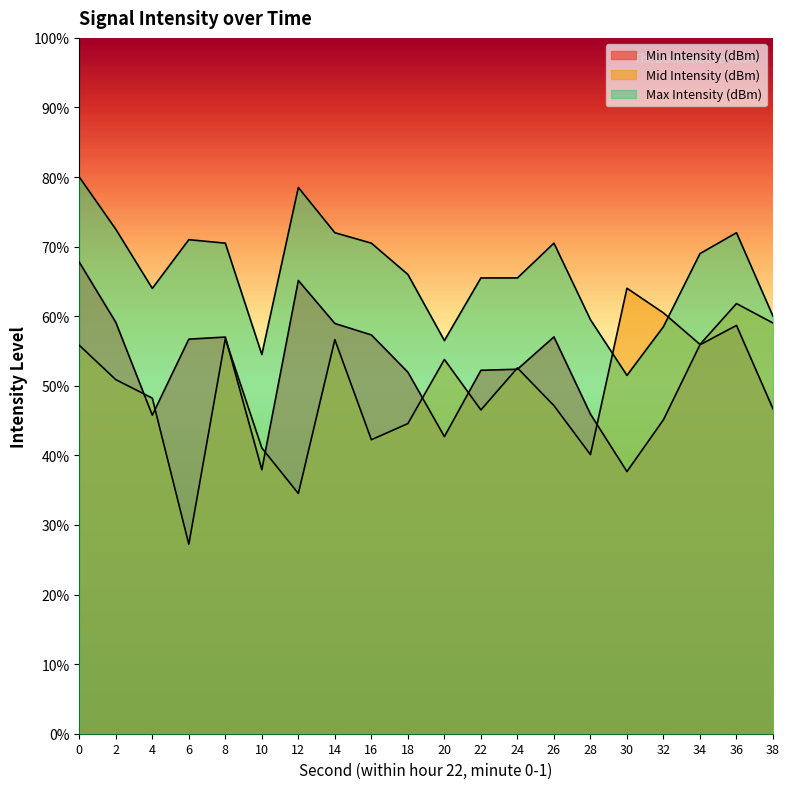

What is the difference between the Min Intensity (dBm) values at 34 and 14?

0.6